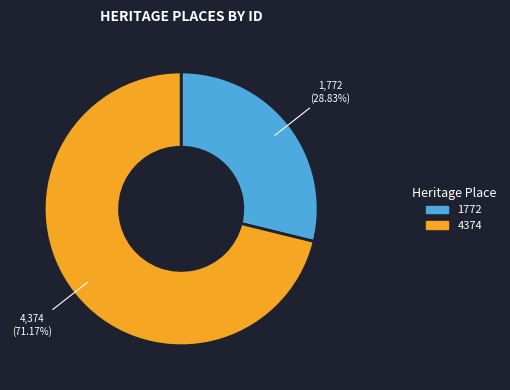

Count the number of slices in the pie.

2